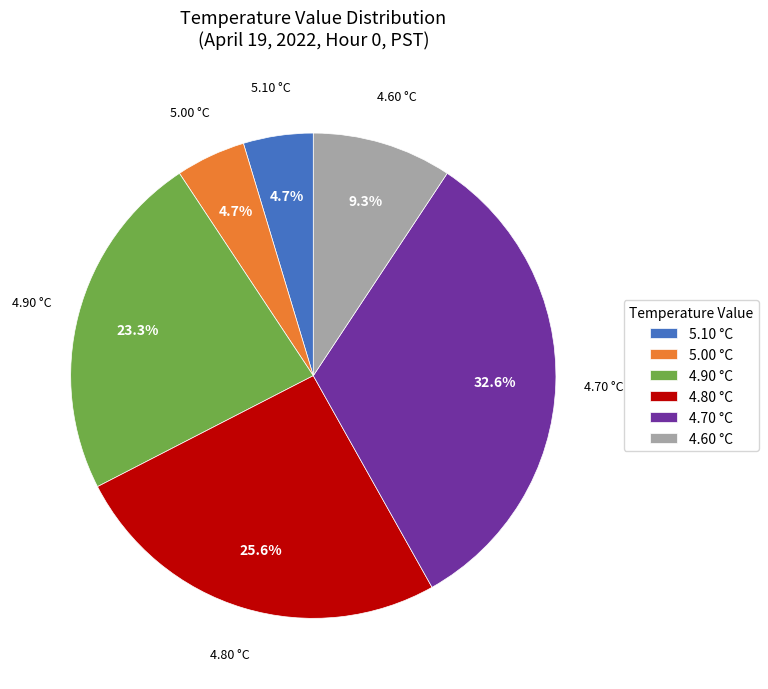

Which has a higher value, 5.10 °C or 4.80 °C?

4.80 °C